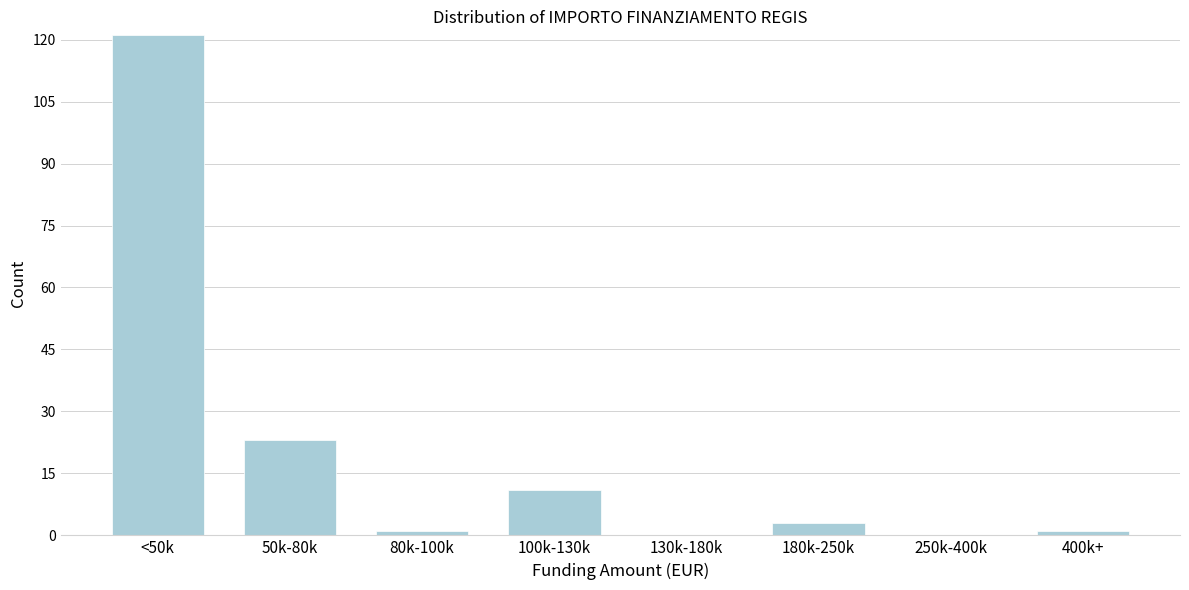

Reading left to right, transcribe all the data shown in this chart.

<50k=121	50k-80k=23	80k-100k=1	100k-130k=11	130k-180k=0	180k-250k=3	250k-400k=0	400k+=1